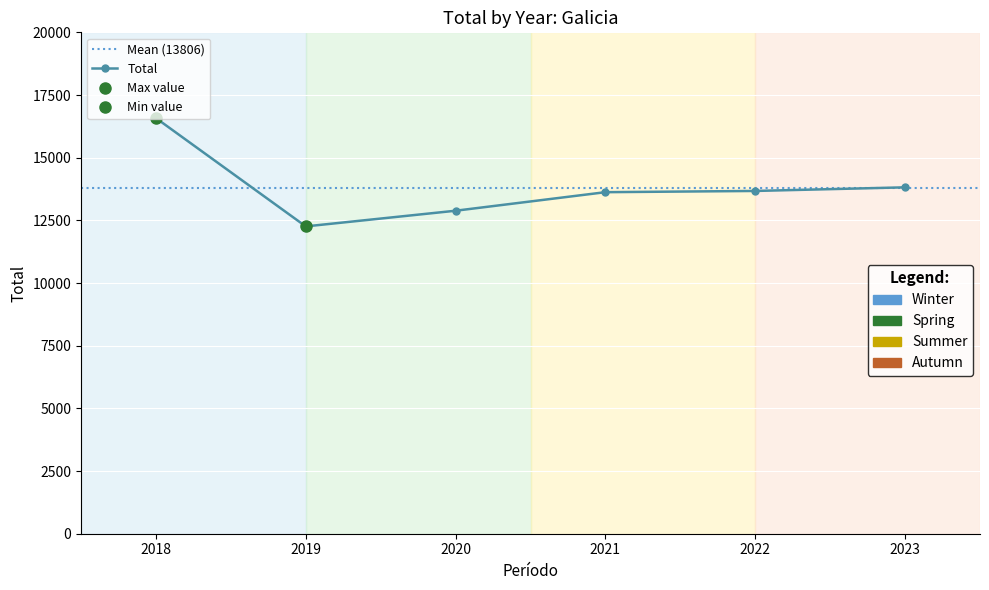

List the labels in order of value, smallest first.

2019, 2020, 2021, 2022, 2023, 2018